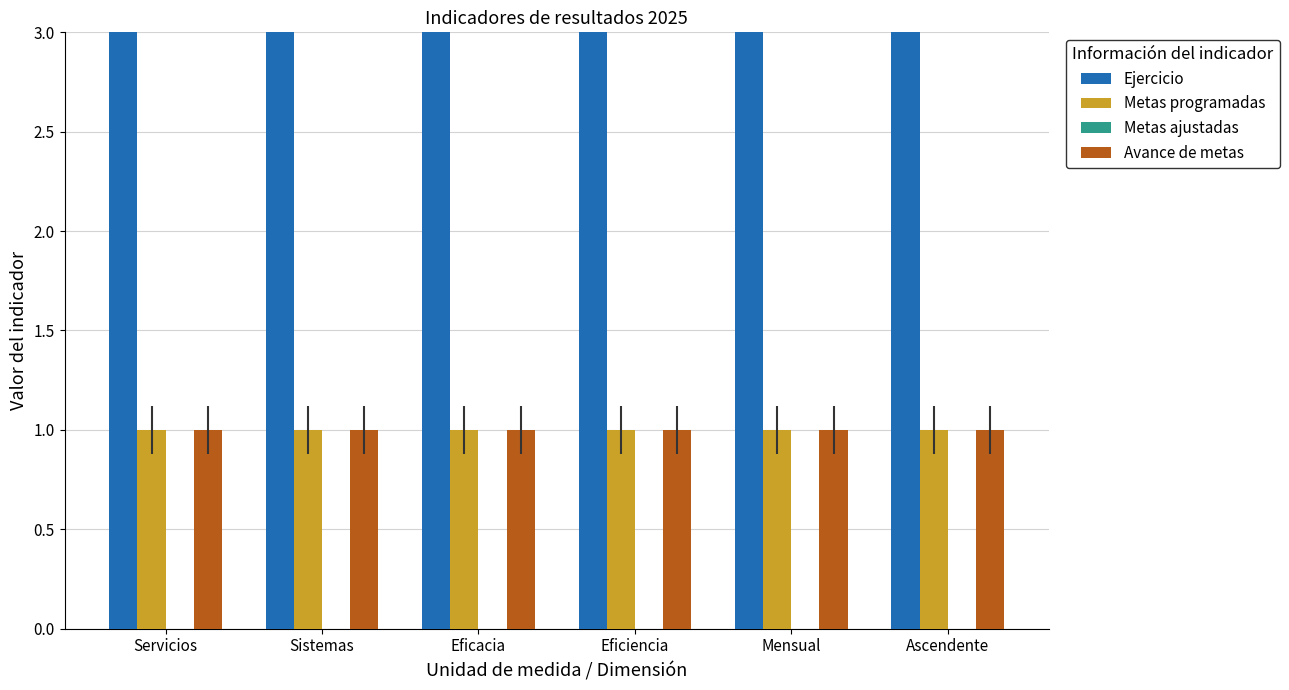

Which series has the largest total across all categories?

Ejercicio